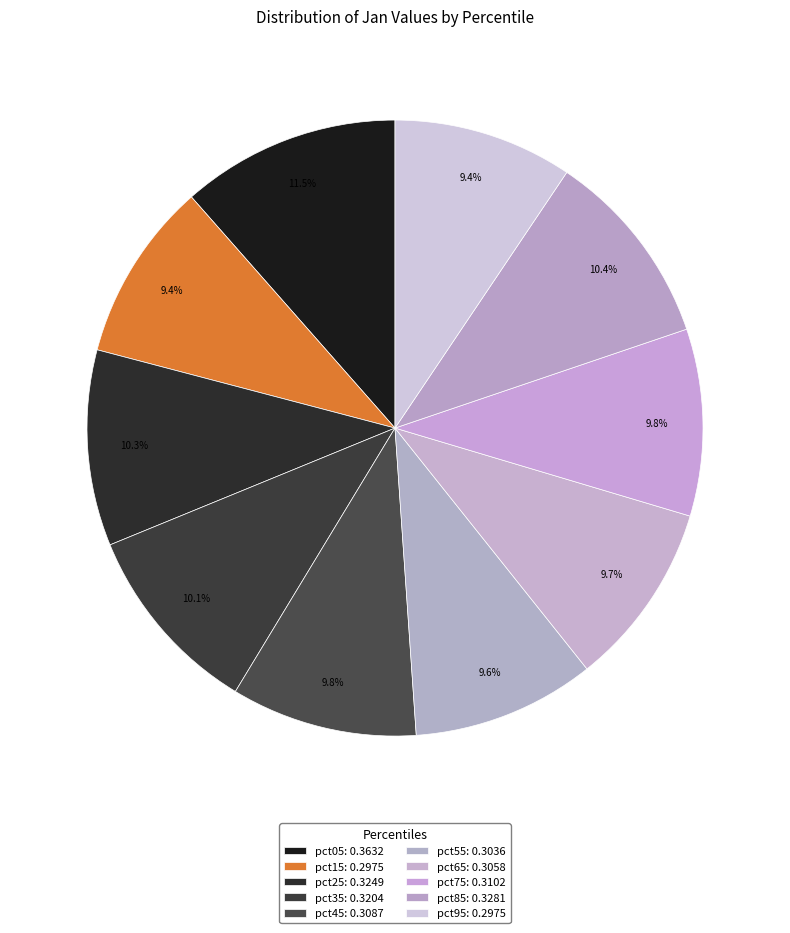

Count the number of slices in the pie.

10